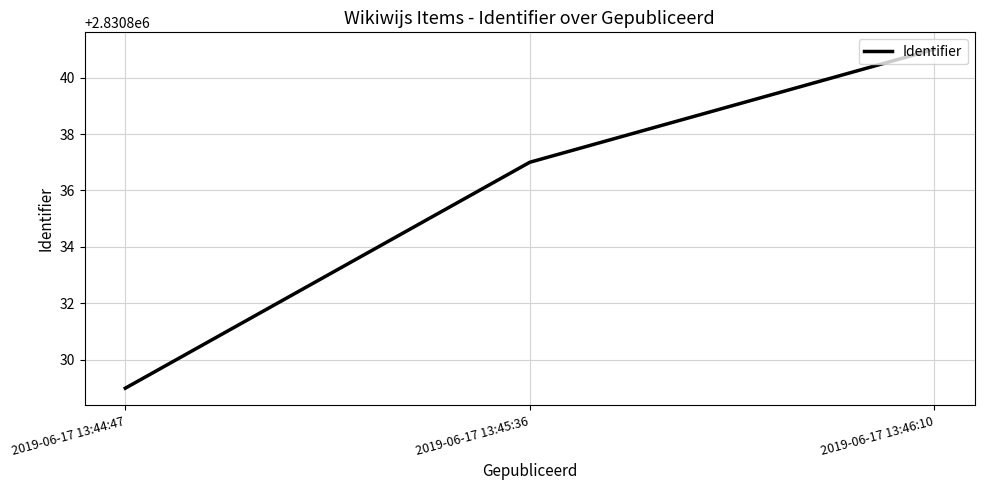

What position from the right is 2019-06-17 13:46:10?

1